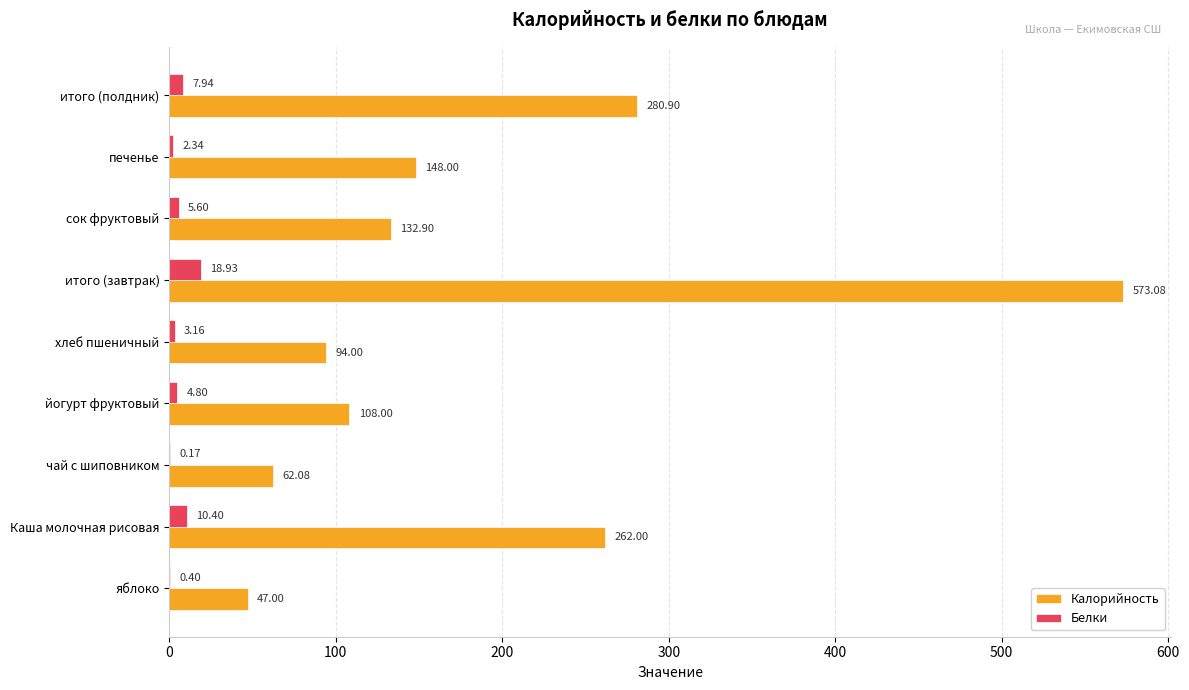

What is the sum of all Белки values?

53.7